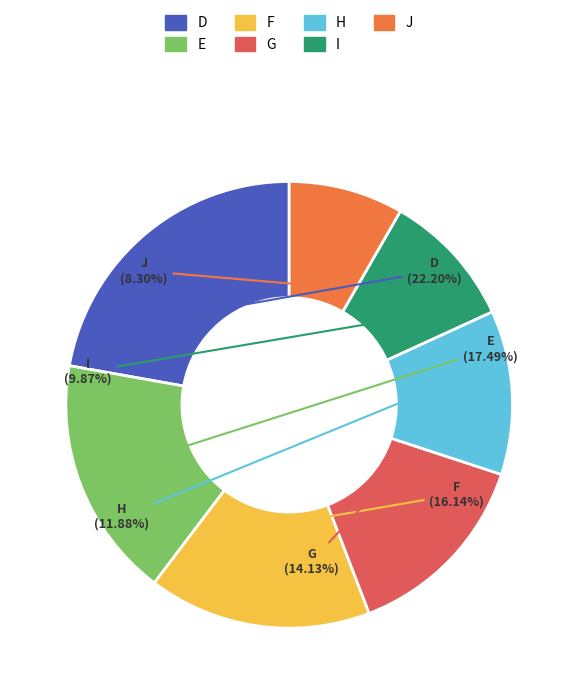

To the nearest percent, what is the combined percentage of H and I?

22%